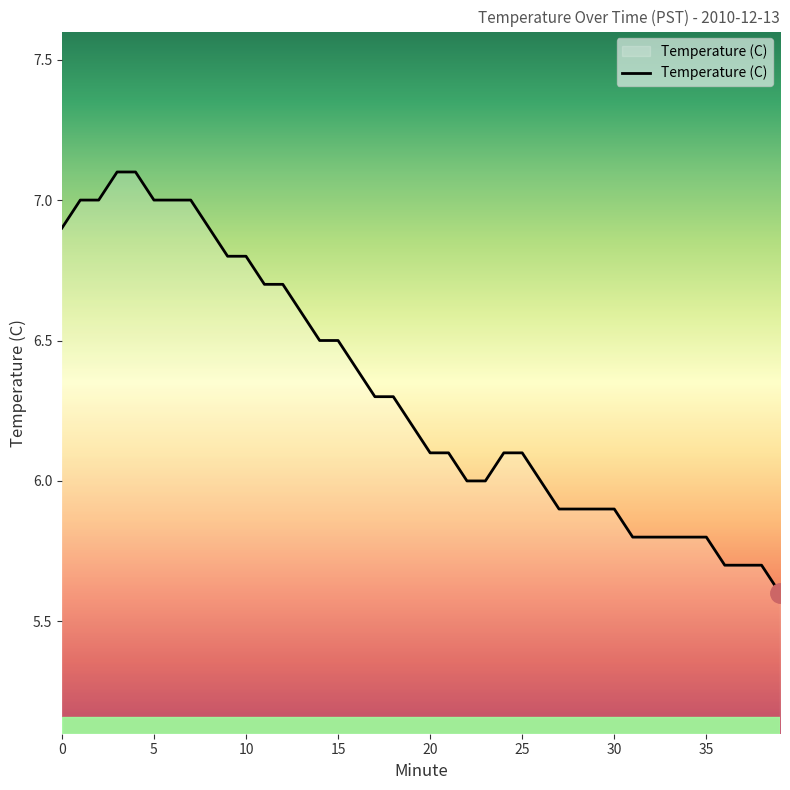

What is the smallest value displayed?

5.6